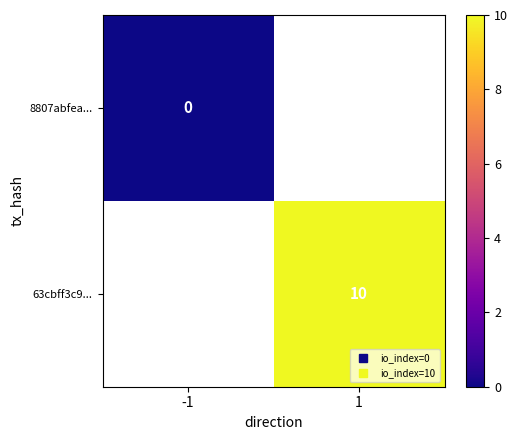

Between 1 and -1, which is larger?

-1